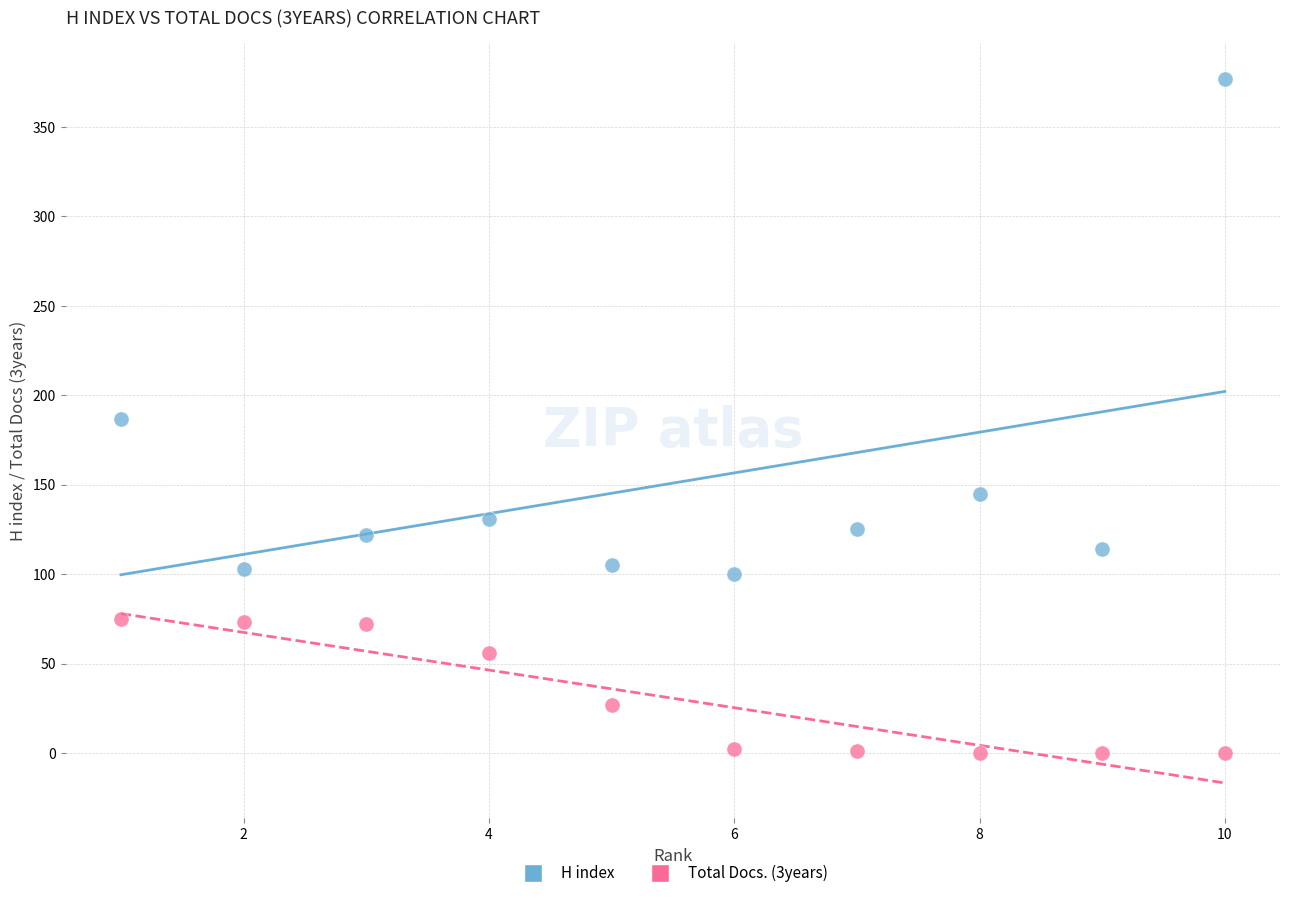

Which series contains the lowest Y value?

Total Docs. (3years)